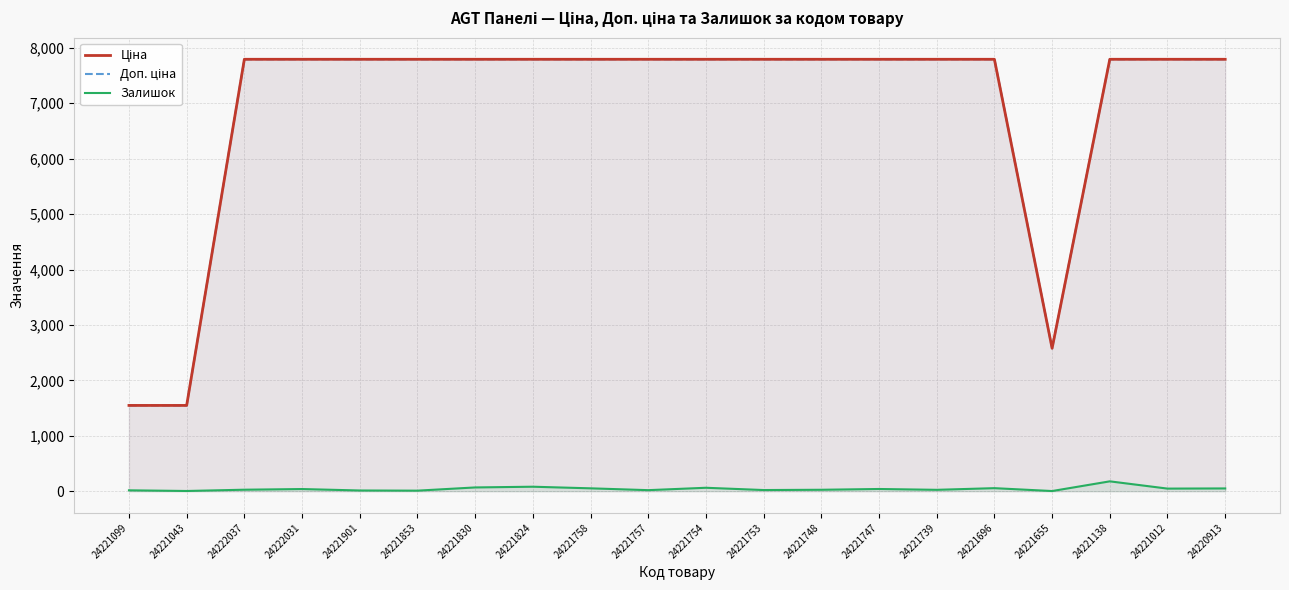

Between 24221758 and 24221901, which is larger?

24221758